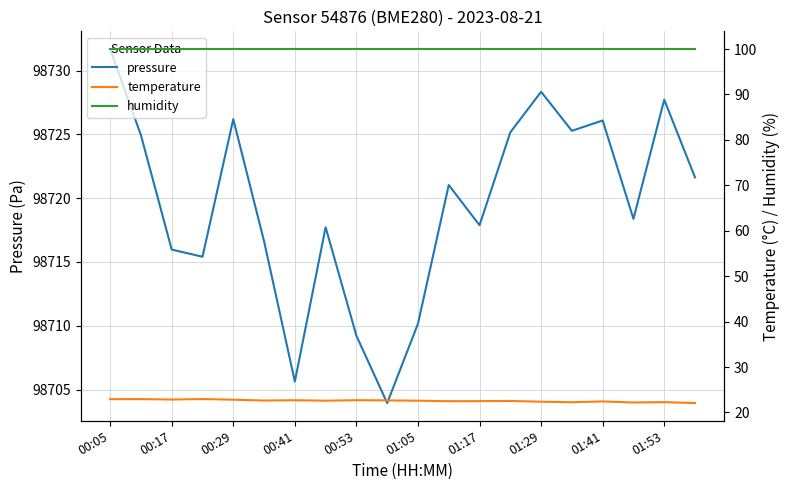

True or false: pressure has a value of 98726.1 at 01:41.

True